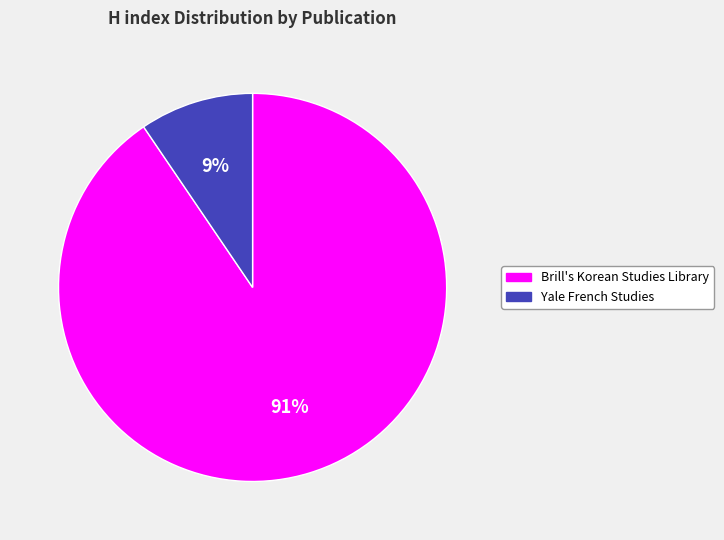

Do Brill's Korean Studies Library and Yale French Studies together represent more than half of the pie?

Yes